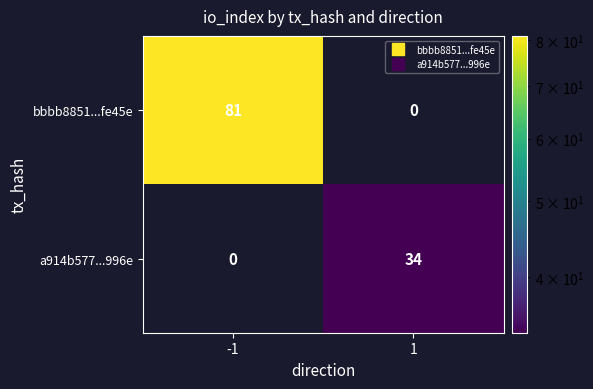

List the labels in order of bbbb8851...fe45e value, largest first.

-1, 1